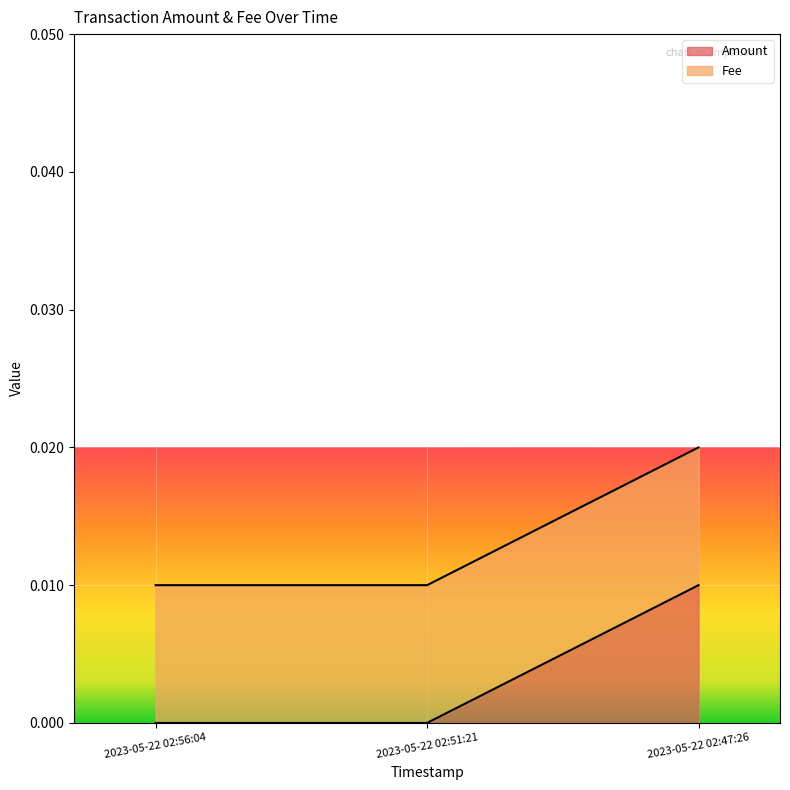

Rank the categories by value from highest to lowest.

2023-05-22 02:47:26, 2023-05-22 02:56:04, 2023-05-22 02:51:21